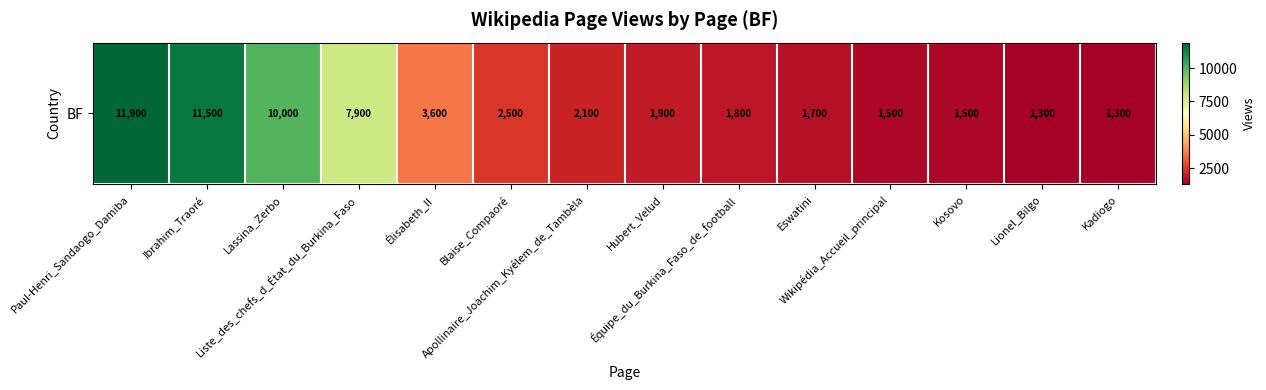

What is the change in value from Blaise_Compaoré to Wikipédia_Accueil_principal?

-1000